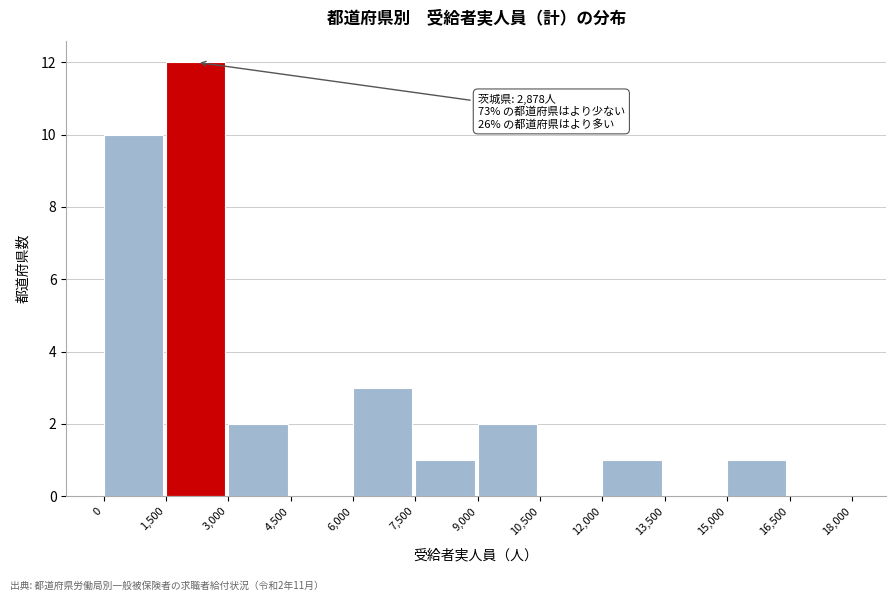

Which range on the x-axis has the tallest bar?

1,500 to 3,000